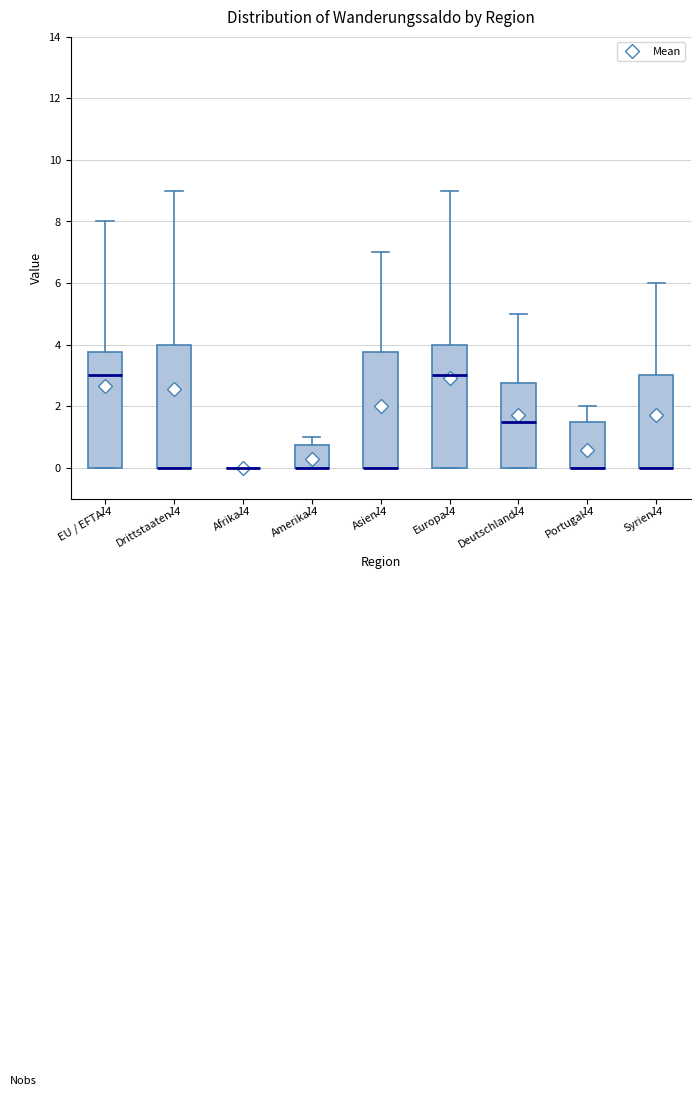

Reading left to right, transcribe this box plot: for each box, give where its median line is, the range the box spans, and where its two whiskers end, as read against the y-axis. The values are not printed on the chart, so give them approximately, as read against the axis.

EU / EFTA: median 3.0, box 0.0 to 3.8, whiskers 0.0 to 8.0
Drittstaaten: median 0.0 (drawn on the box's lower edge), box 0.0 to 4.0, whiskers 0.0 to 9.0
Afrika: box collapsed to a line at 0.0, whiskers 0.0 to 0.0
Amerika: median 0.0 (drawn on the box's lower edge), box 0.0 to 0.8, whiskers 0.0 to 1.0
Asien: median 0.0 (drawn on the box's lower edge), box 0.0 to 3.8, whiskers 0.0 to 7.0
Europa: median 3.0, box 0.0 to 4.0, whiskers 0.0 to 9.0
Deutschland: median 1.6, box 0.0 to 2.8, whiskers 0.0 to 5.0
Portugal: median 0.0 (drawn on the box's lower edge), box 0.0 to 1.6, whiskers 0.0 to 2.0
Syrien: median 0.0 (drawn on the box's lower edge), box 0.0 to 3.0, whiskers 0.0 to 6.0